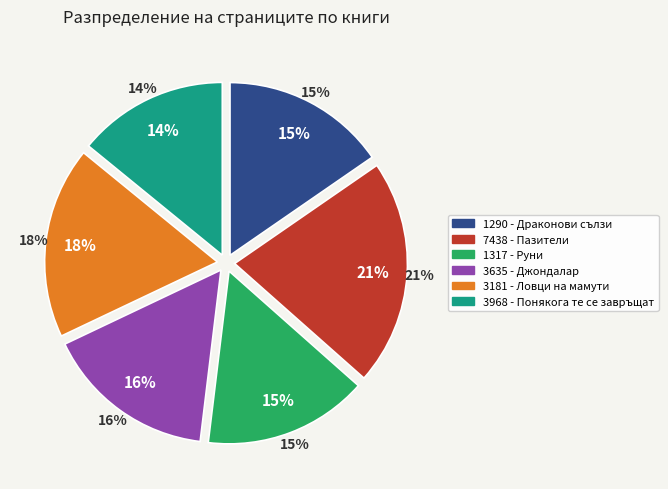

Which has a higher value, 3181 - Ловци на мамути or 1290 - Драконови сълзи?

3181 - Ловци на мамути